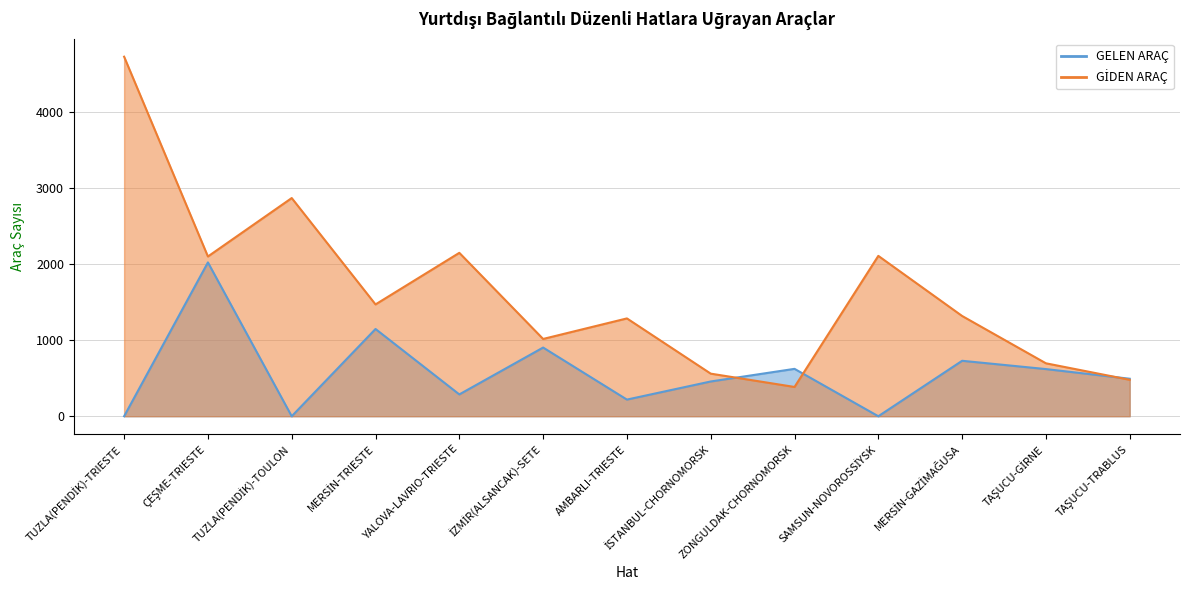

How many intersections are there between GİDEN ARAÇ and GELEN ARAÇ?

3